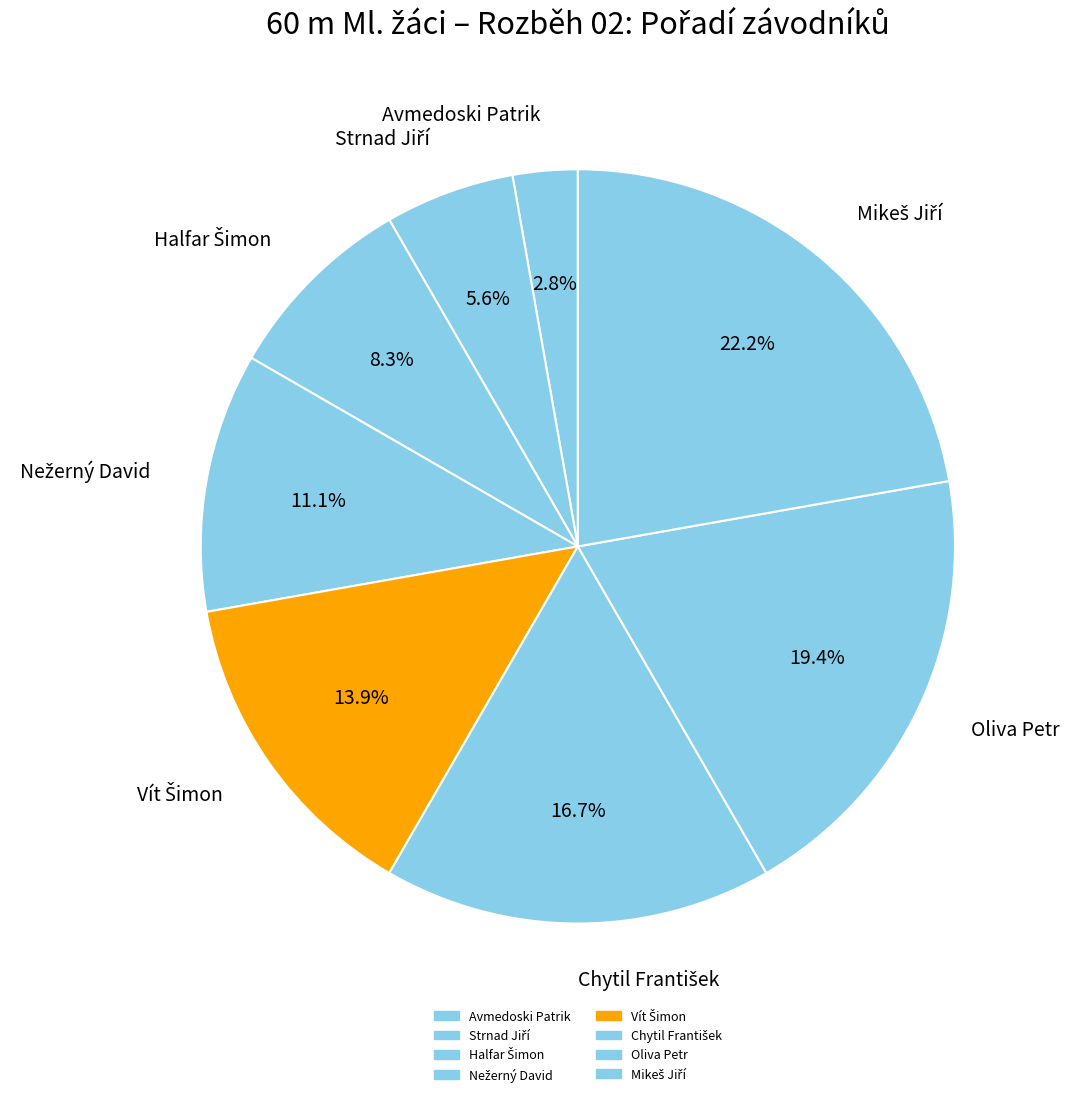

Does any single category account for the majority?

No